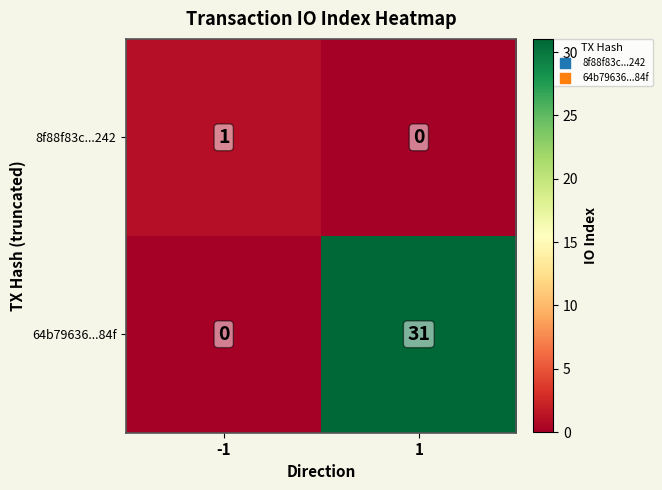

Reading left to right, transcribe all the data shown in this chart.

8f88f83c...242: -1=1	1=0
64b79636...84f: -1=0	1=31